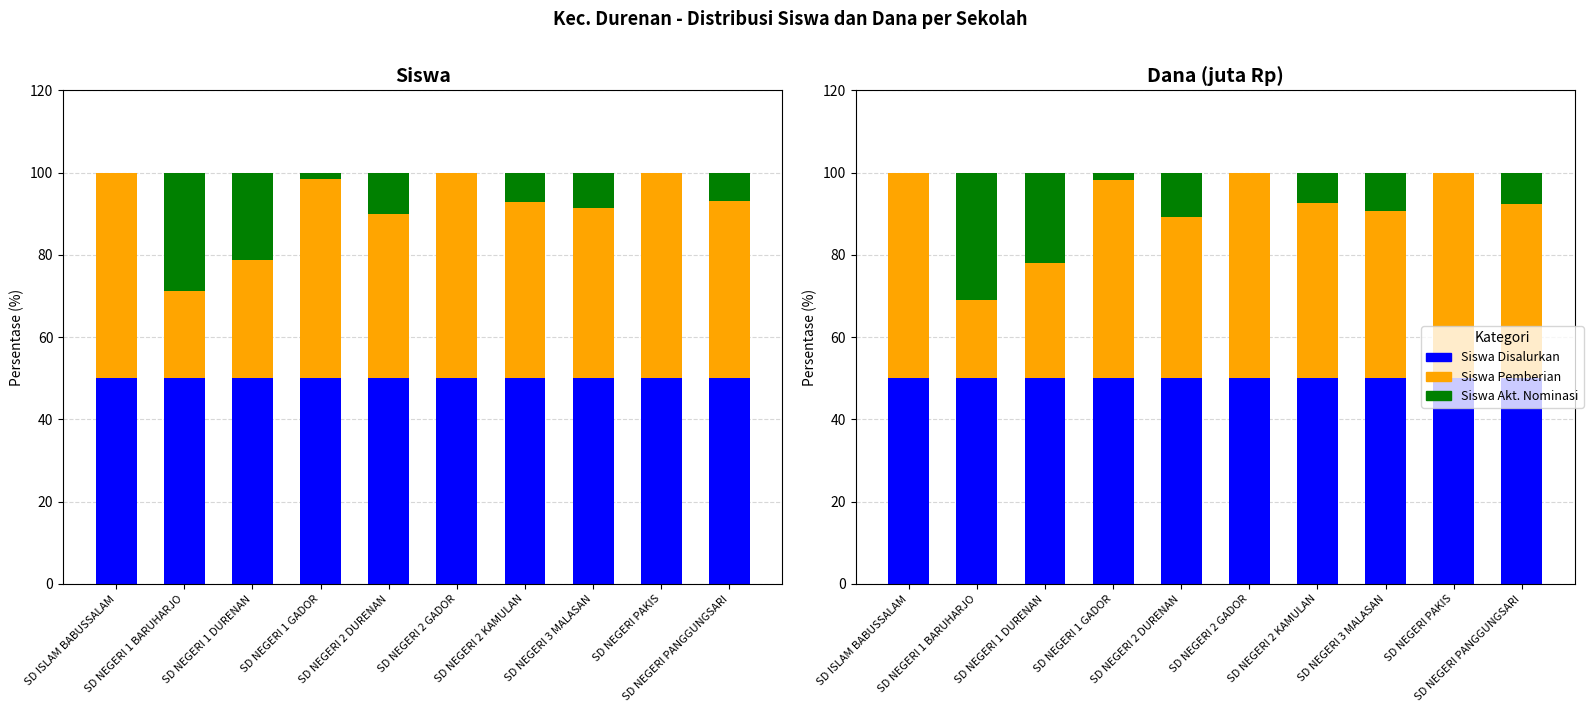

Read the Dana Disalurkan (juta) value at SD NEGERI 1 GADOR.

50.0